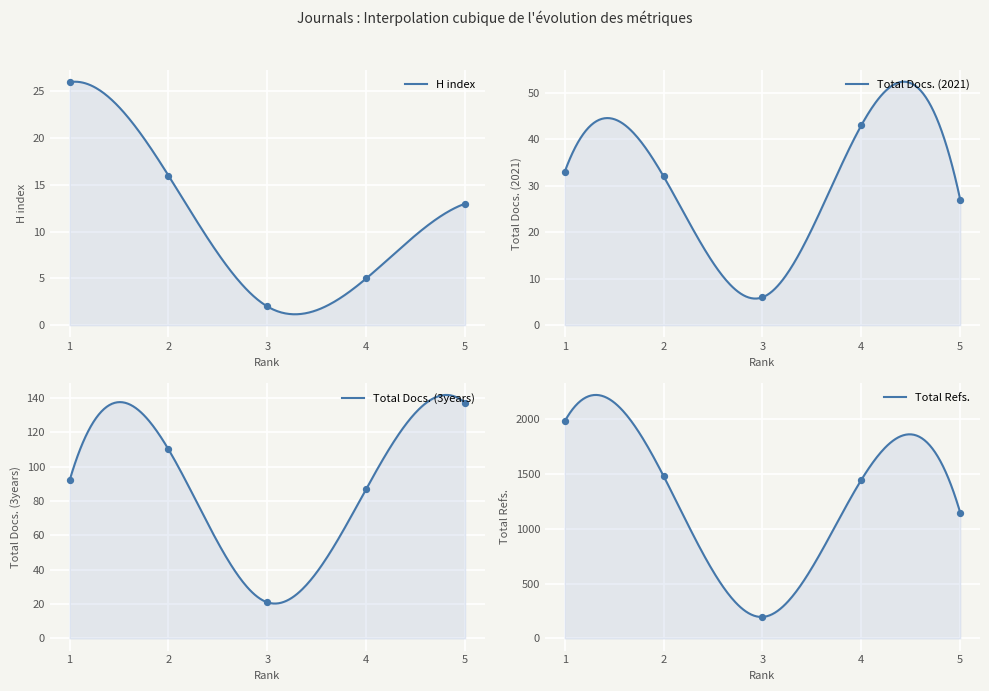

Which series has the largest total across all categories?

Total Refs.